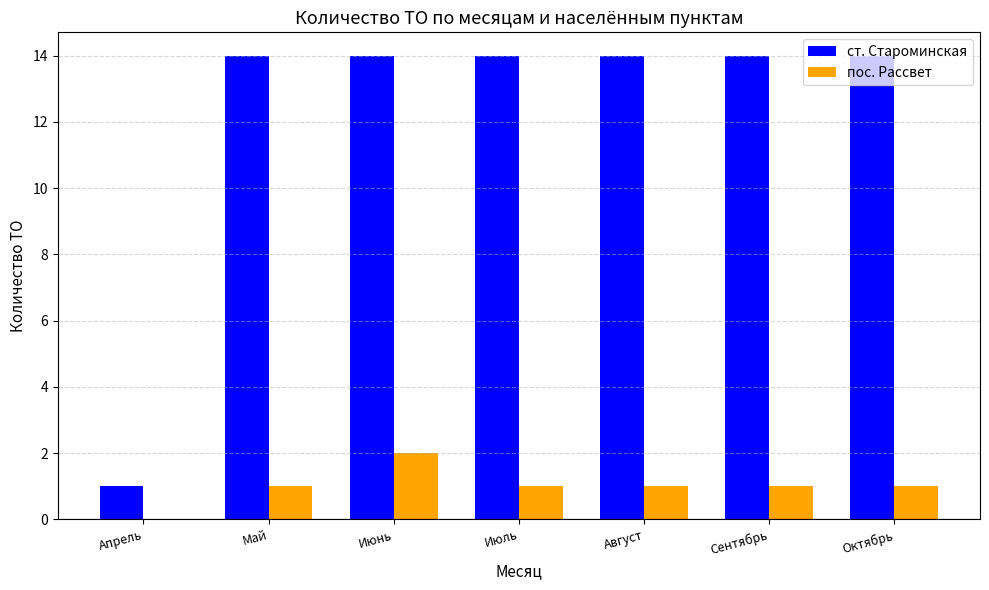

What is the highest value of the ст. Староминская series?

14